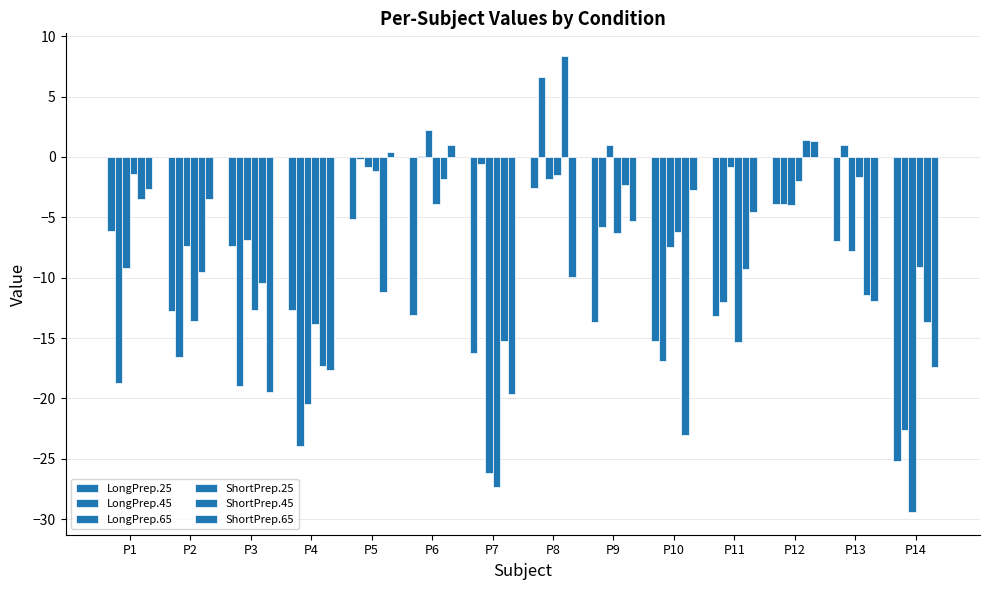

How many series are shown in this chart?

6